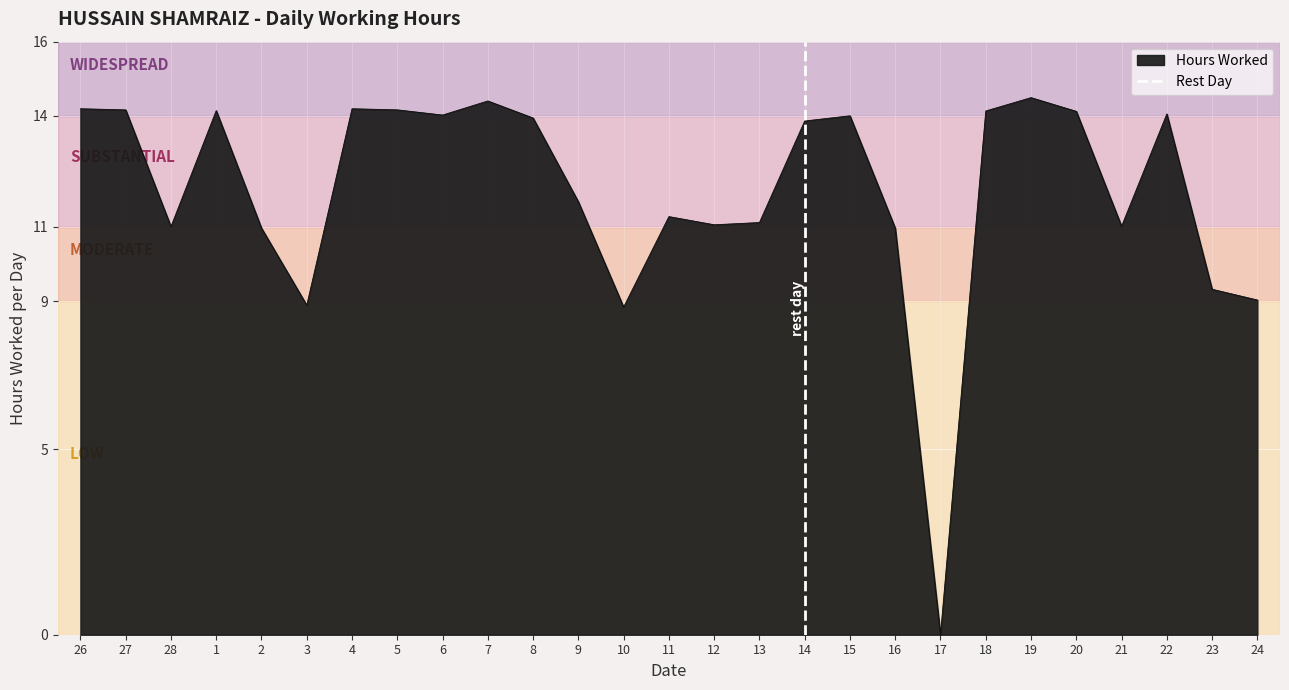

What is the maximum value for Hours Worked?

14.5